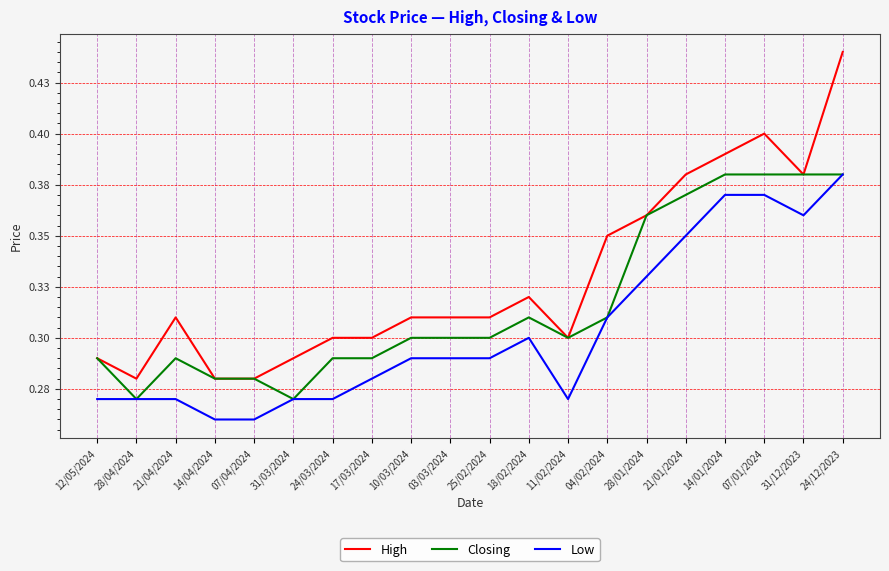

How many interior local valleys does the Closing series have?

3